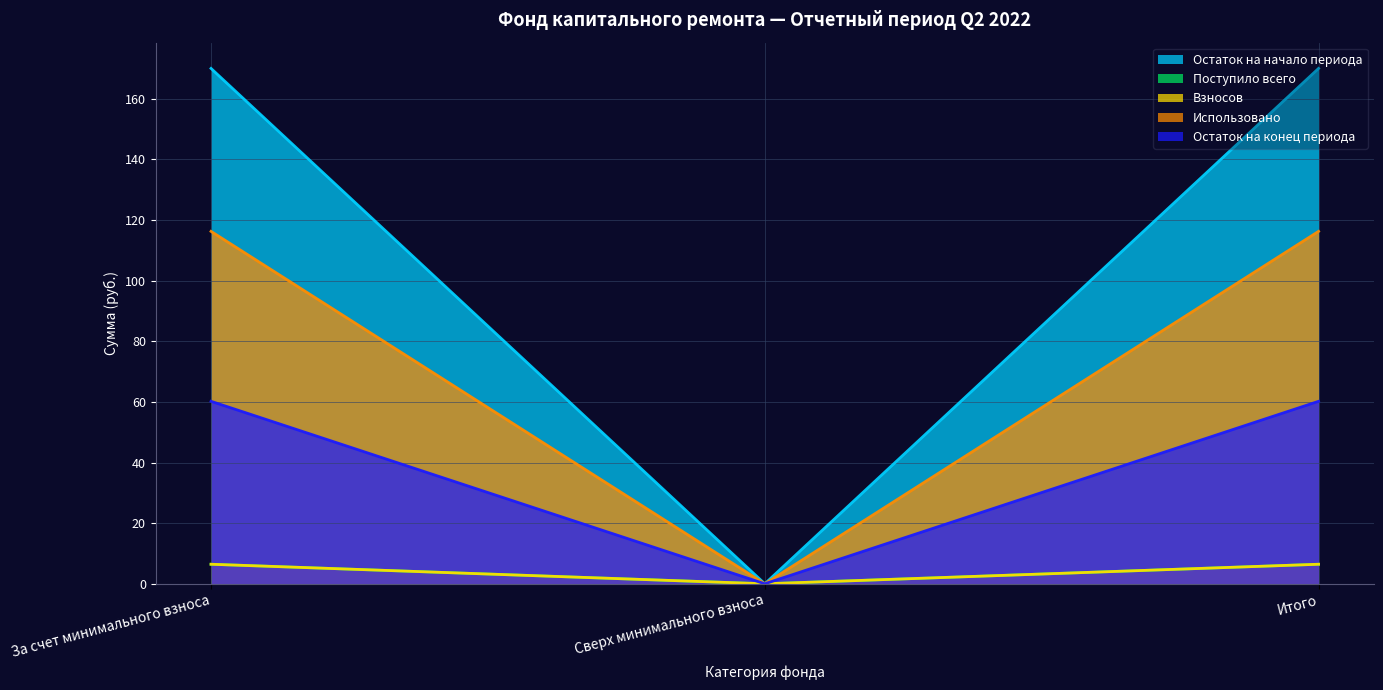

Where is Остаток на начало периода nearest to the value 3?

Сверх минимального взноса